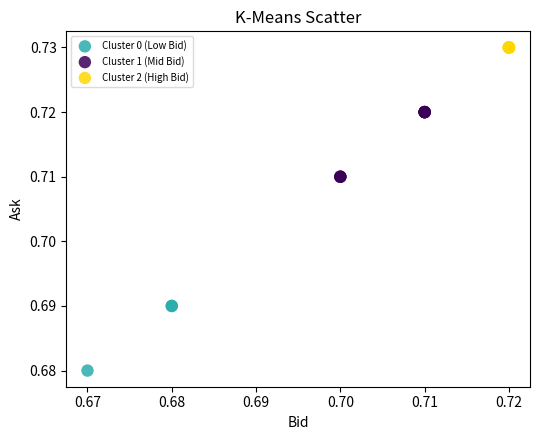

Which series contains the lowest Y value?

Cluster 0 (Low Bid)